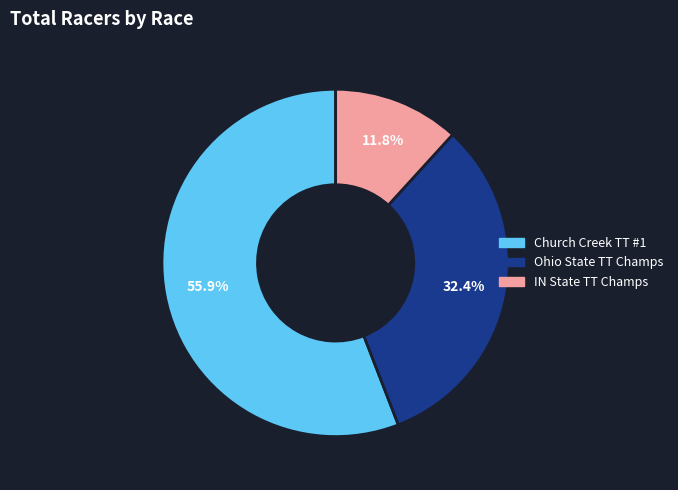

Is there a majority slice in this chart?

Yes